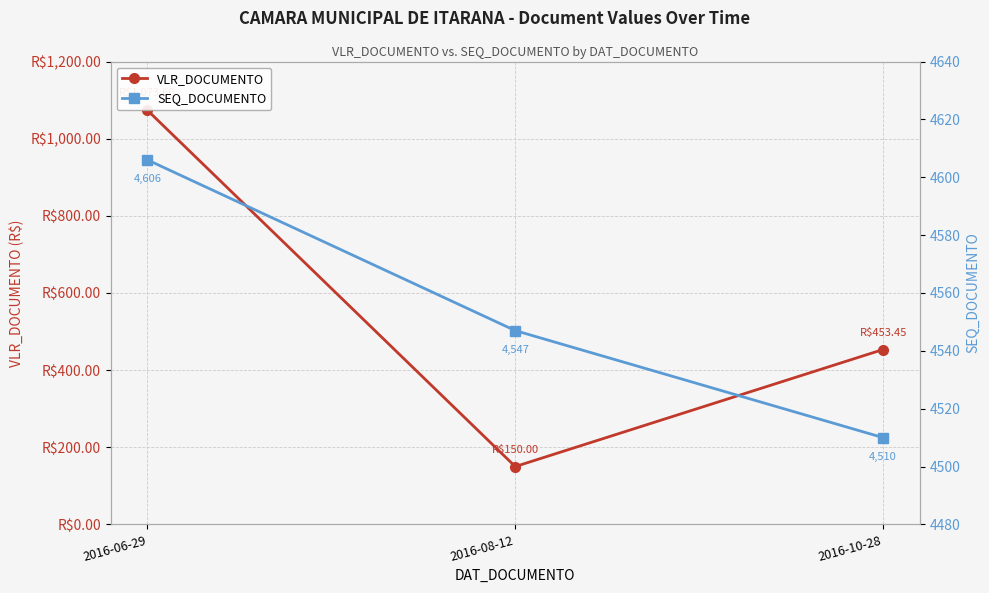

How many values in the VLR_DOCUMENTO series are below 453?

1